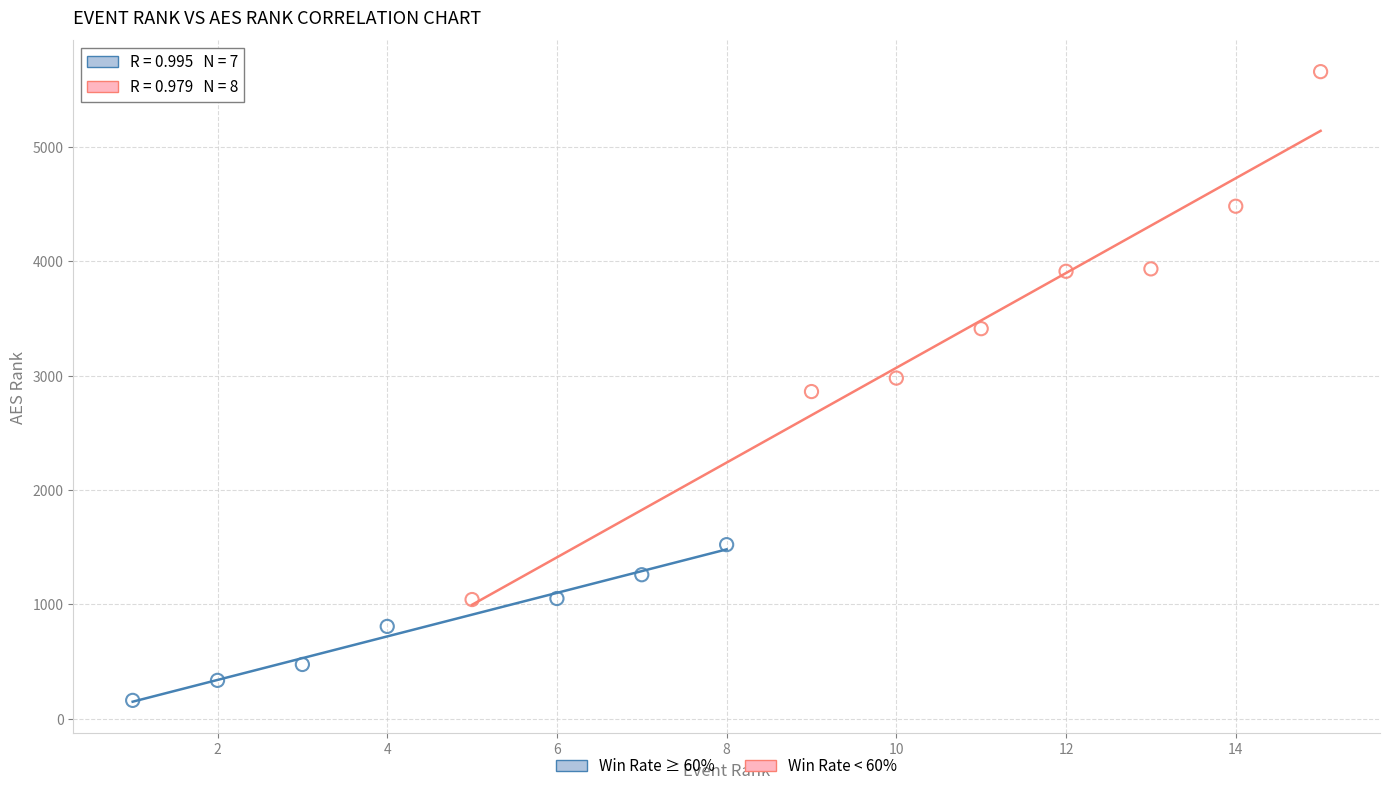

Which series contains the highest Y value?

Win Rate < 60%